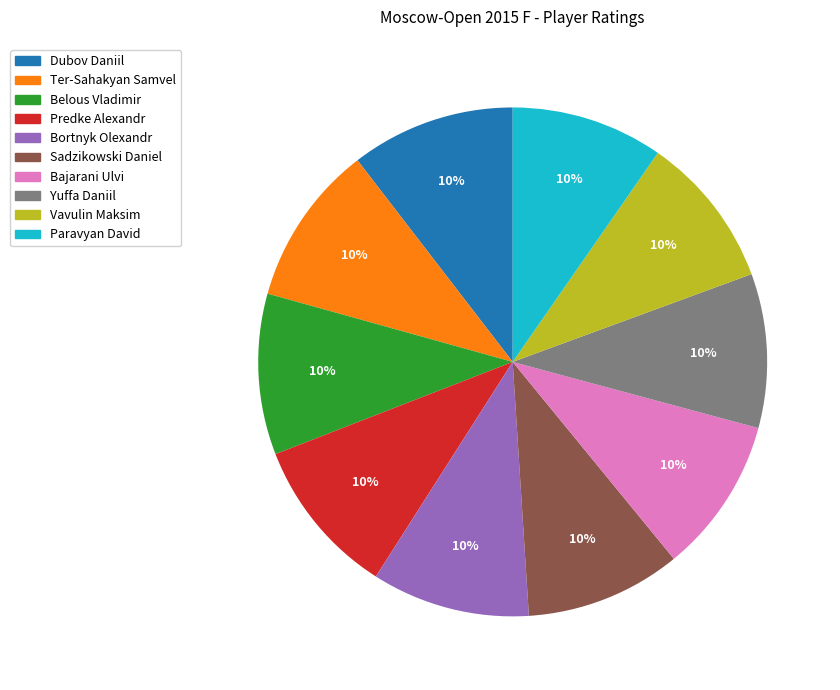

Combined, do Bortnyk Olexandr and Predke Alexandr account for over 50%?

No